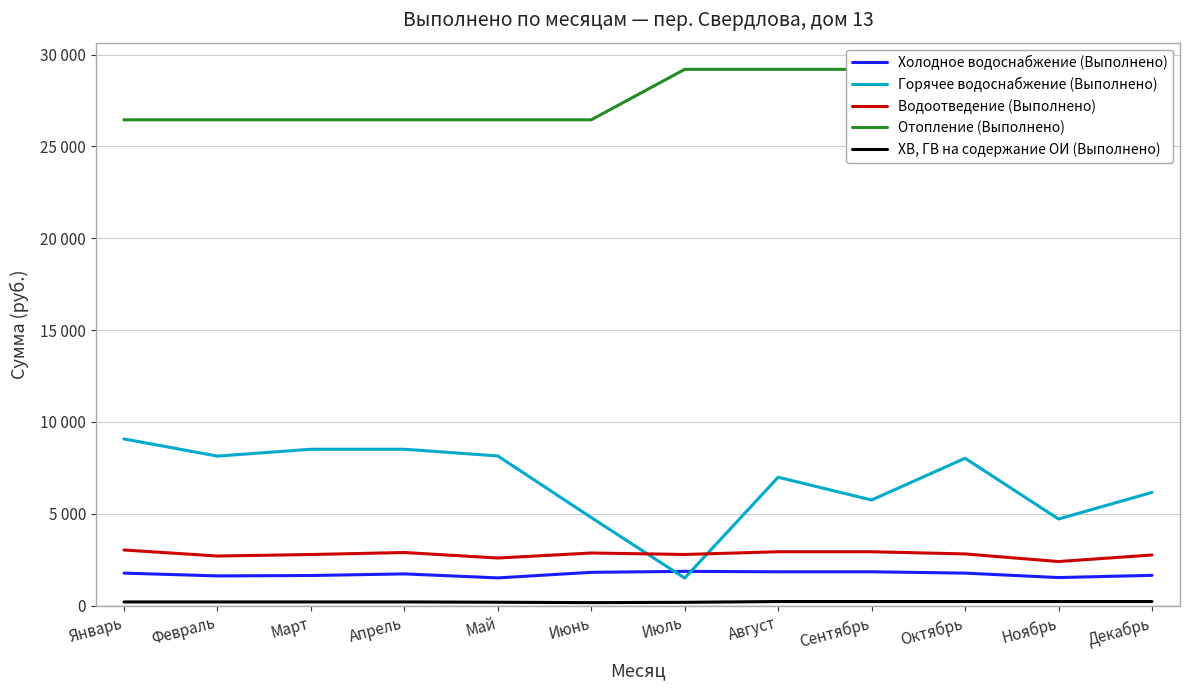

What are all the series names shown in the legend?

Холодное водоснабжение (Выполнено), Горячее водоснабжение (Выполнено), Водоотведение (Выполнено), Отопление (Выполнено), ХВ, ГВ на содержание ОИ (Выполнено)